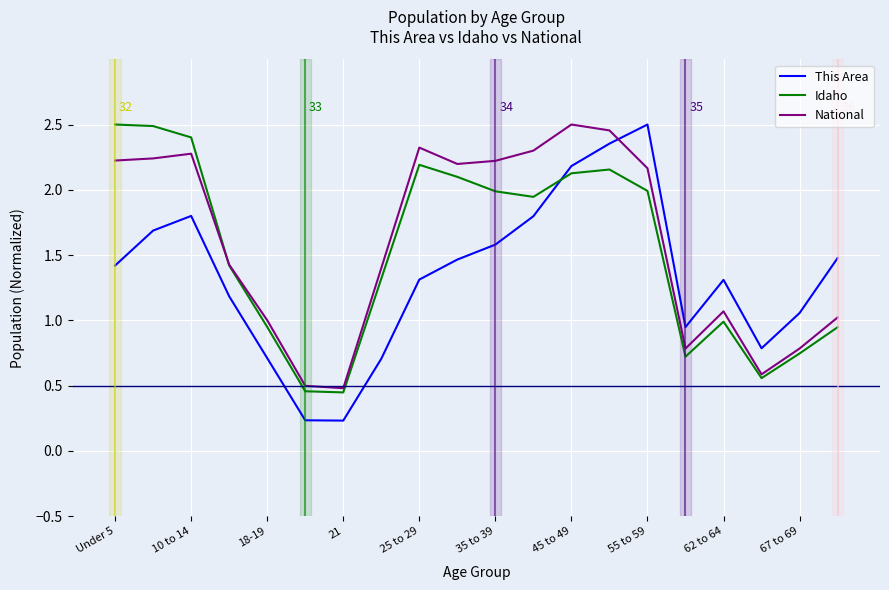

After their last crossing, which series has the higher values: Idaho or This Area?

This Area